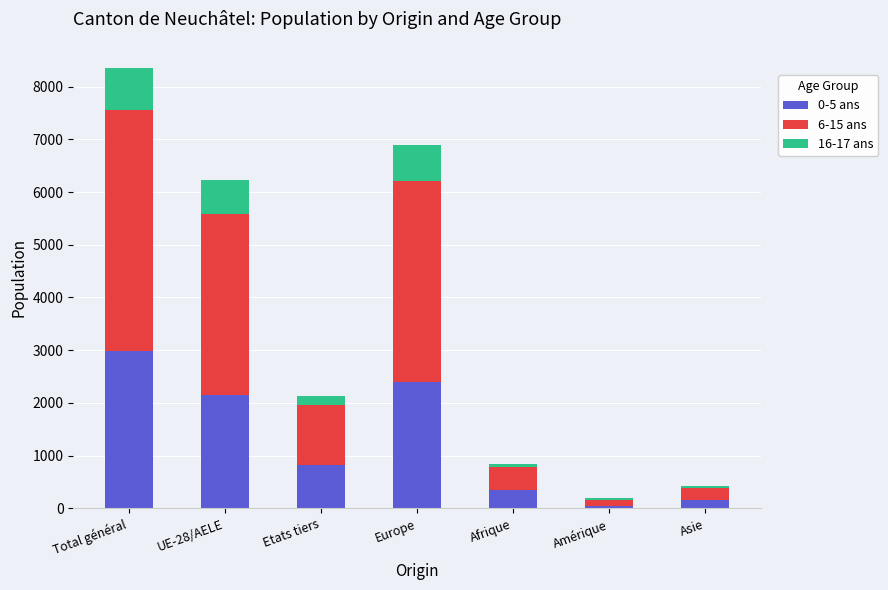

Which category has the lowest value in the 0-5 ans series?

Amérique